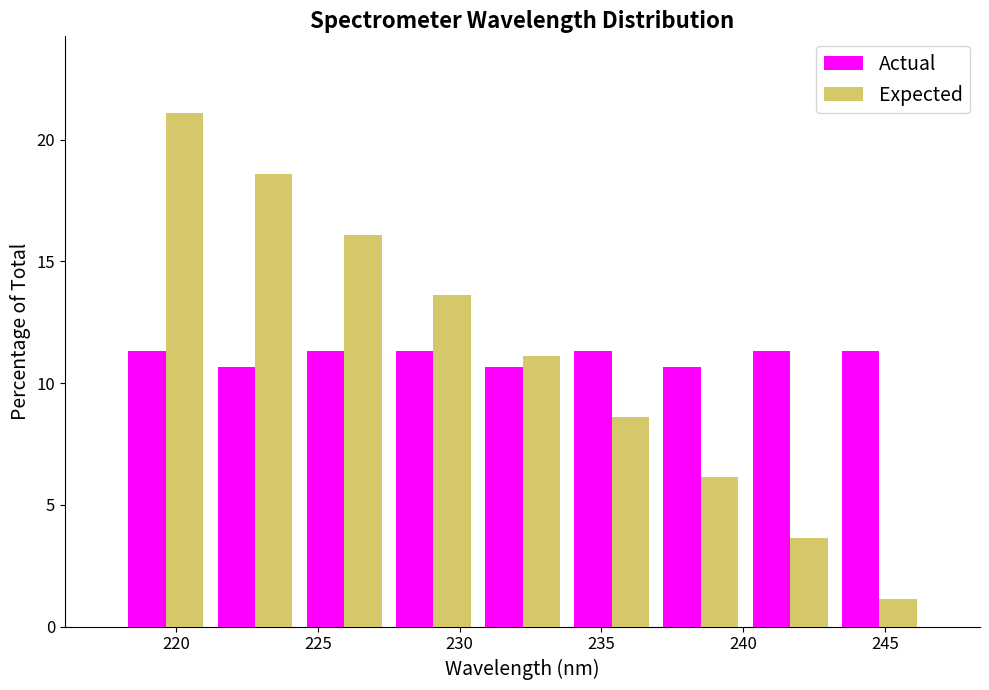

Reading left to right, transcribe this chart: for each range on the x-axis, give the height of each series' bar. Neither the bar edges nor the heights are printed on the chart, so give them approximately, as read against the axes.

218.0 to 221.0: Actual=11.5	Expected=21.0
221.0 to 224.5: Actual=10.5	Expected=18.5
224.5 to 227.5: Actual=11.5	Expected=16.0
227.5 to 230.5: Actual=11.5	Expected=13.5
230.5 to 234.0: Actual=10.5	Expected=11.0
234.0 to 237.0: Actual=11.5	Expected=8.5
237.0 to 240.0: Actual=10.5	Expected=6.0
240.0 to 243.0: Actual=11.5	Expected=3.5
243.0 to 246.5: Actual=11.5	Expected=1.0